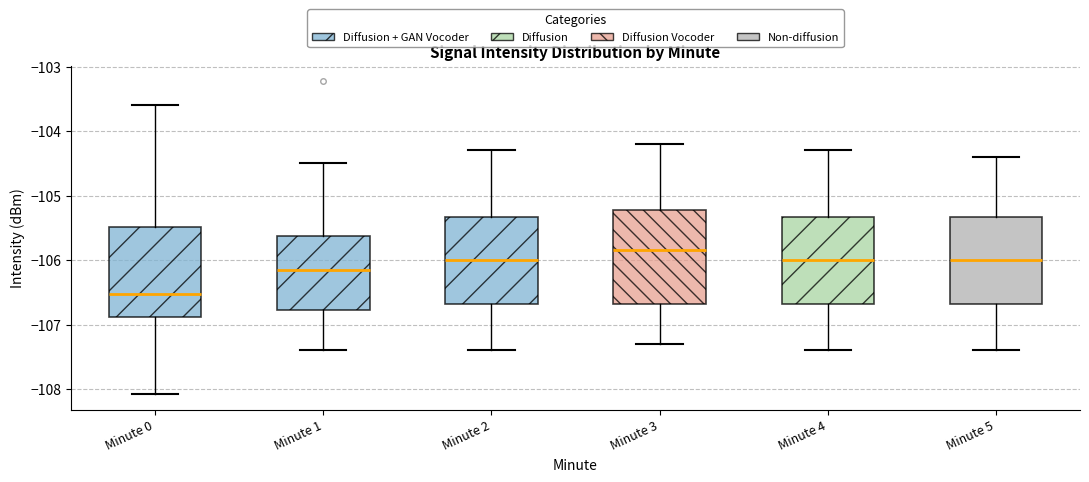

Reading left to right, transcribe this box plot: for each box, give where its median line is, the range the box spans, and where its two whiskers end, as read against the y-axis. The values are not printed on the chart, so give them approximately, as read against the axis.

Minute 0: median -106.5, box -106.9 to -105.5, whiskers -108.1 to -103.6
Minute 1: median -106.1, box -106.8 to -105.6, whiskers -107.4 to -104.5
Minute 2: median -106.0, box -106.7 to -105.3, whiskers -107.4 to -104.3
Minute 3: median -105.8, box -106.7 to -105.2, whiskers -107.3 to -104.2
Minute 4: median -106.0, box -106.7 to -105.3, whiskers -107.4 to -104.3
Minute 5: median -106.0, box -106.7 to -105.3, whiskers -107.4 to -104.4